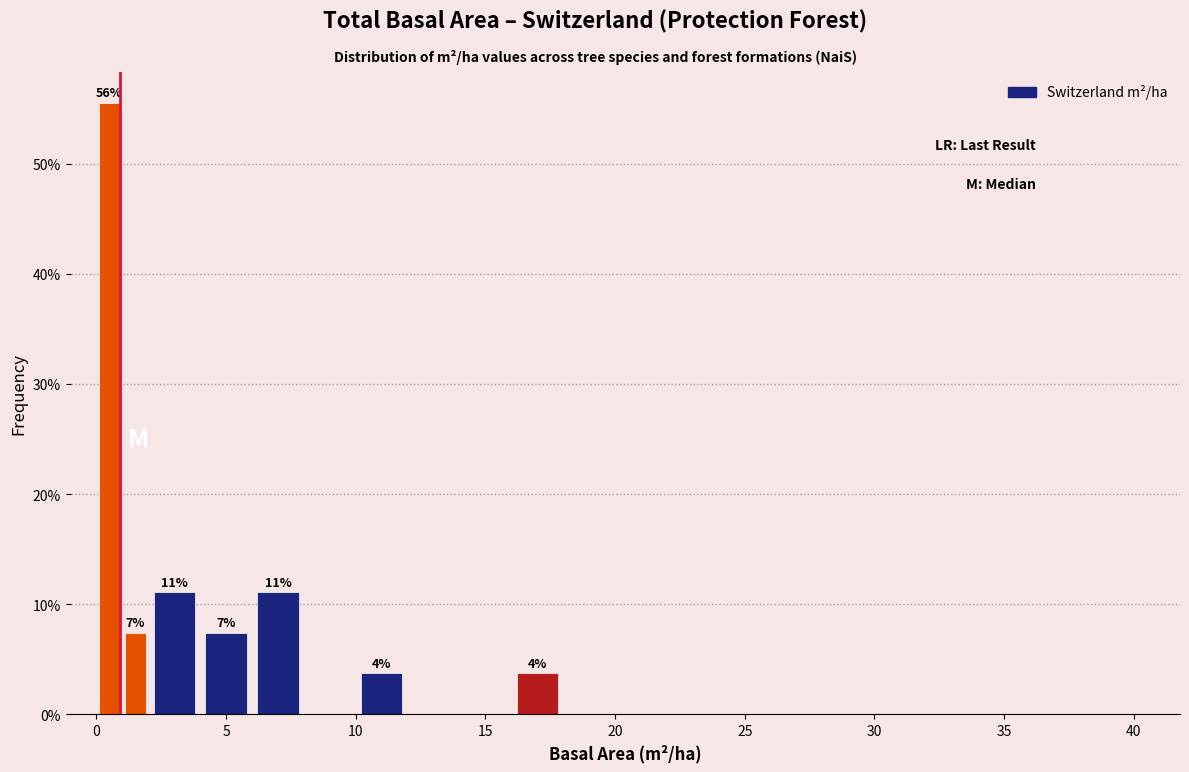

Around what value on the x-axis is the tallest bar? Give the approximate position of its centre, as read against the axis.

0.5